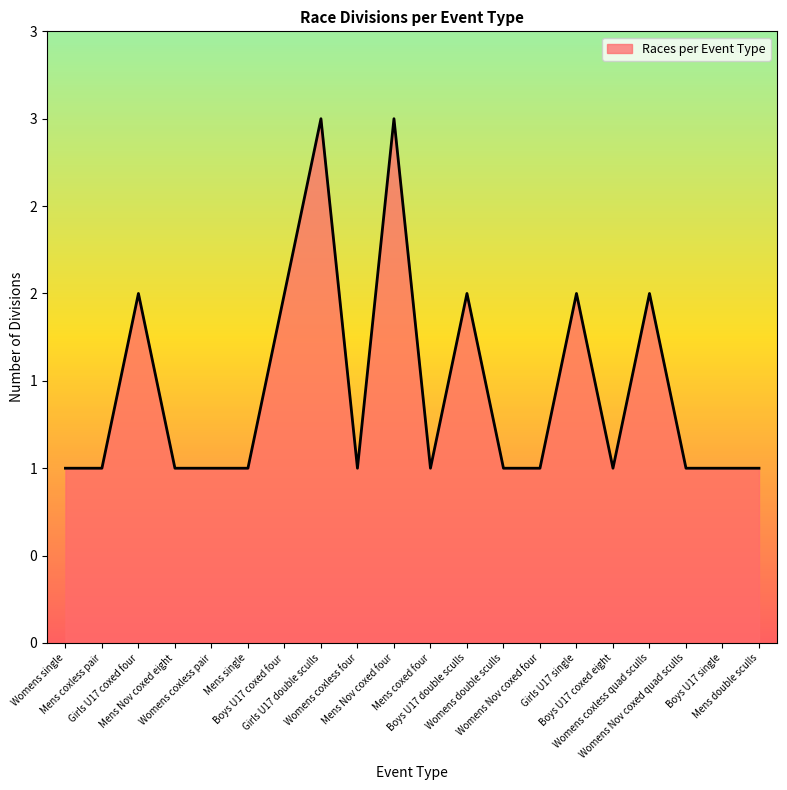

At which category does the chart reach its minimum across all series?

Womens single